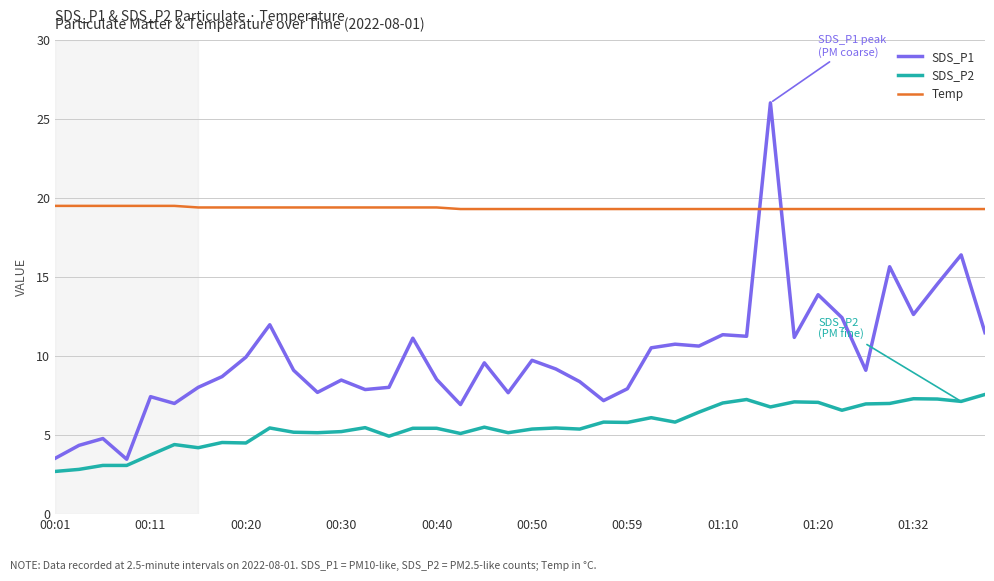

Which series has the widest spread of values?

SDS_P1